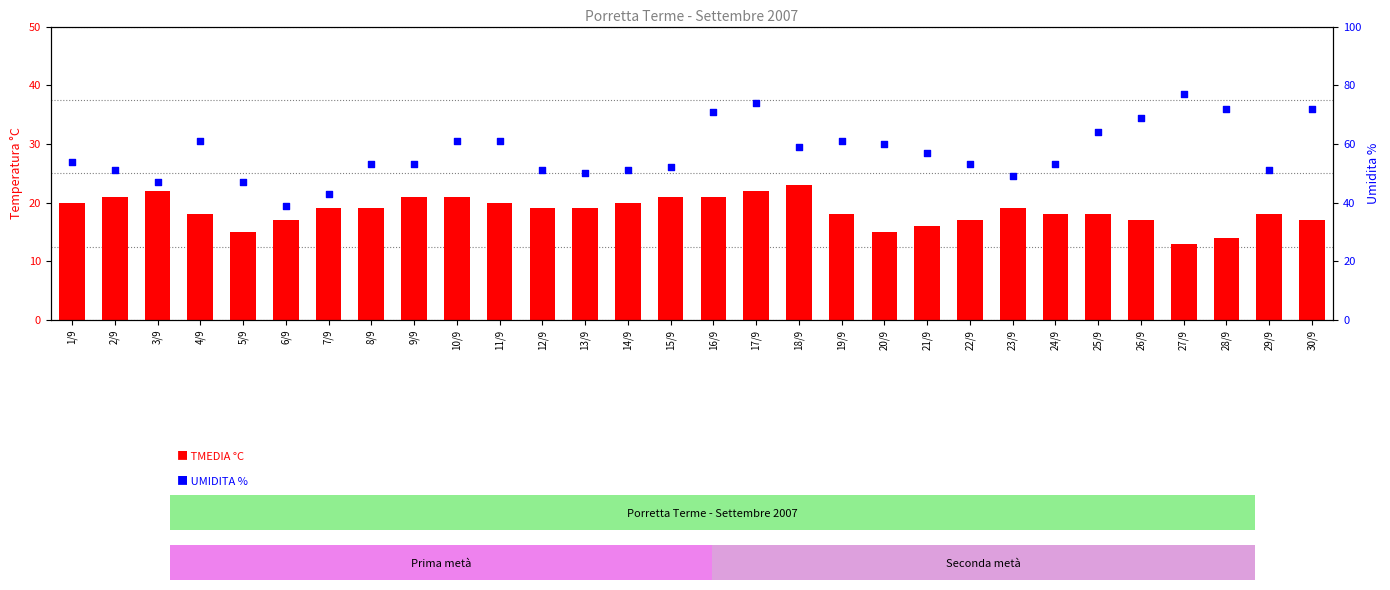

Which series has the largest total across all categories?

UMIDITA %